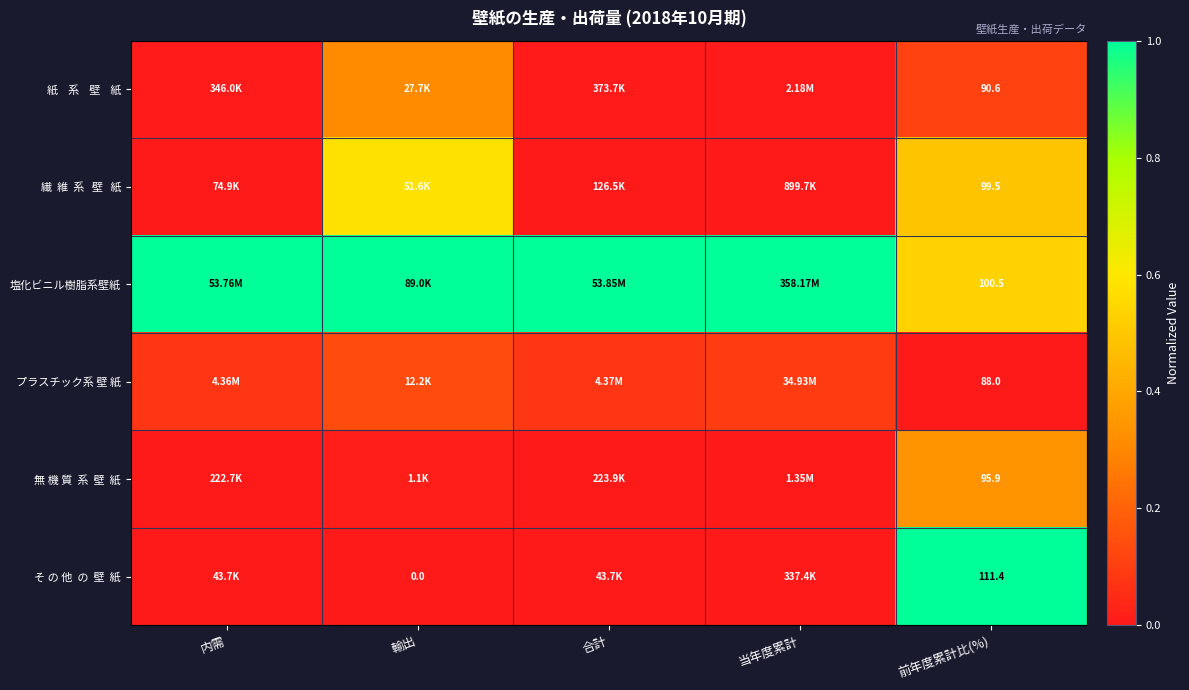

The 紙 系 壁 紙 series shows 0.0 at 合計. True or false?

False